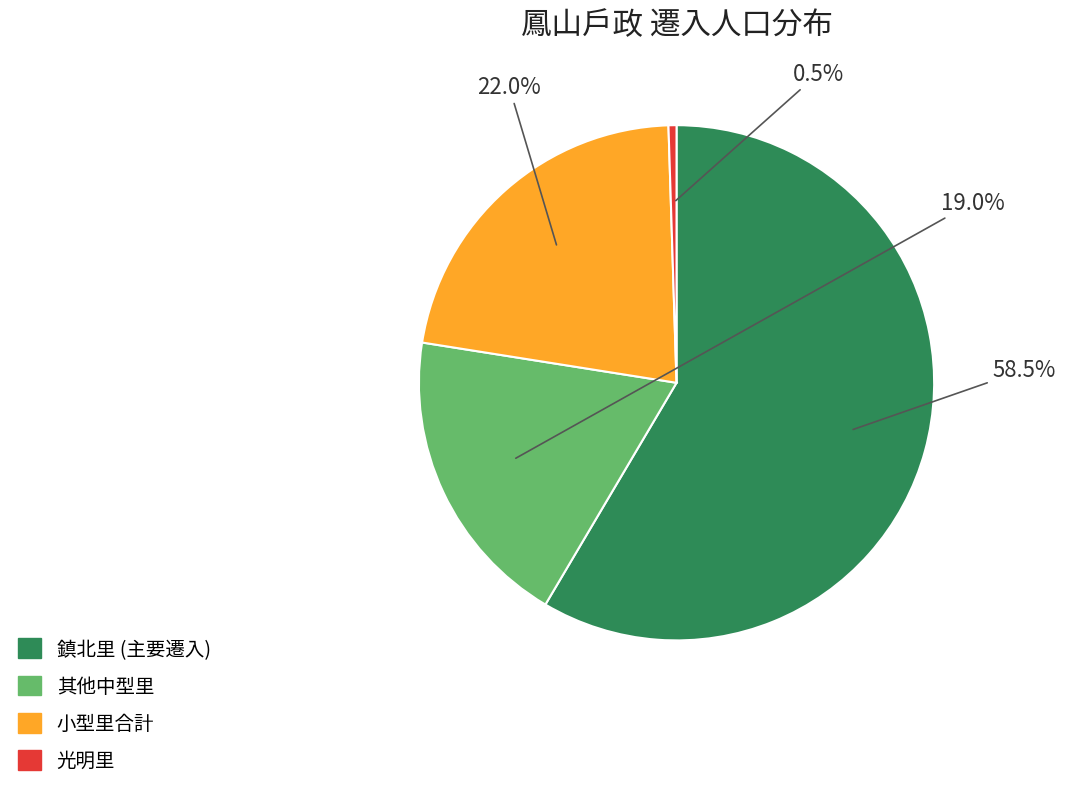

Does any single category account for the majority?

Yes